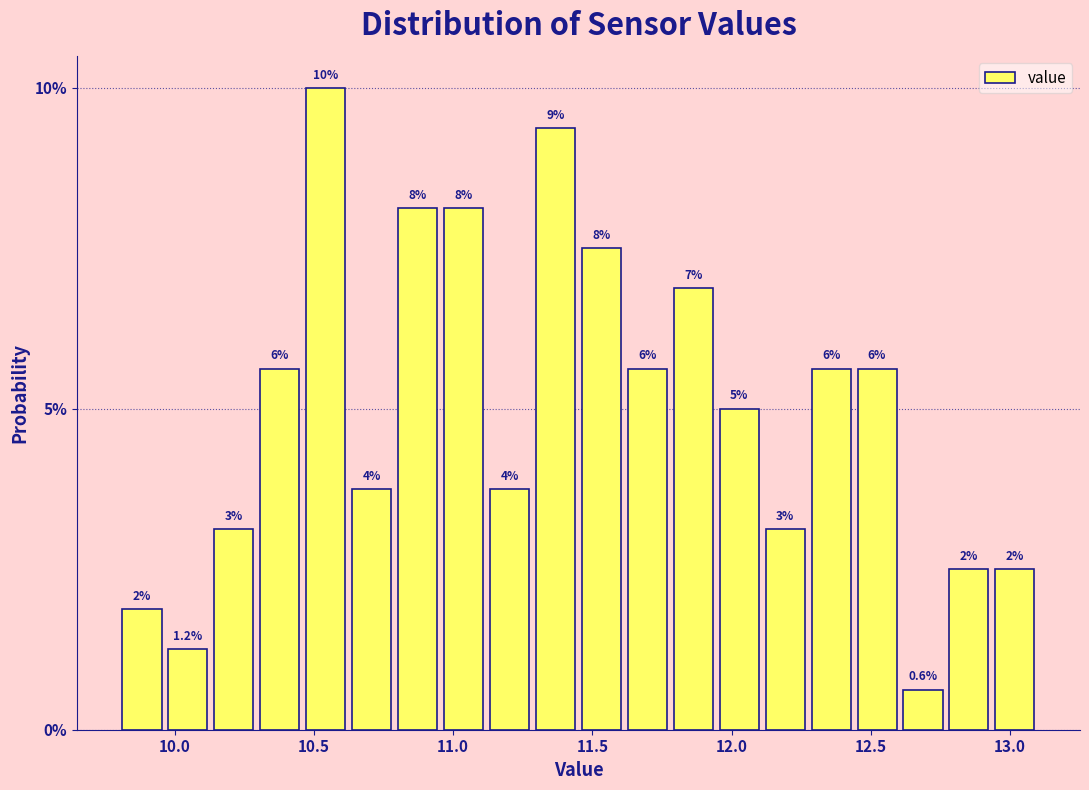

Around what value on the x-axis is the tallest bar? Give the approximate position of its centre, as read against the axis.

10.55